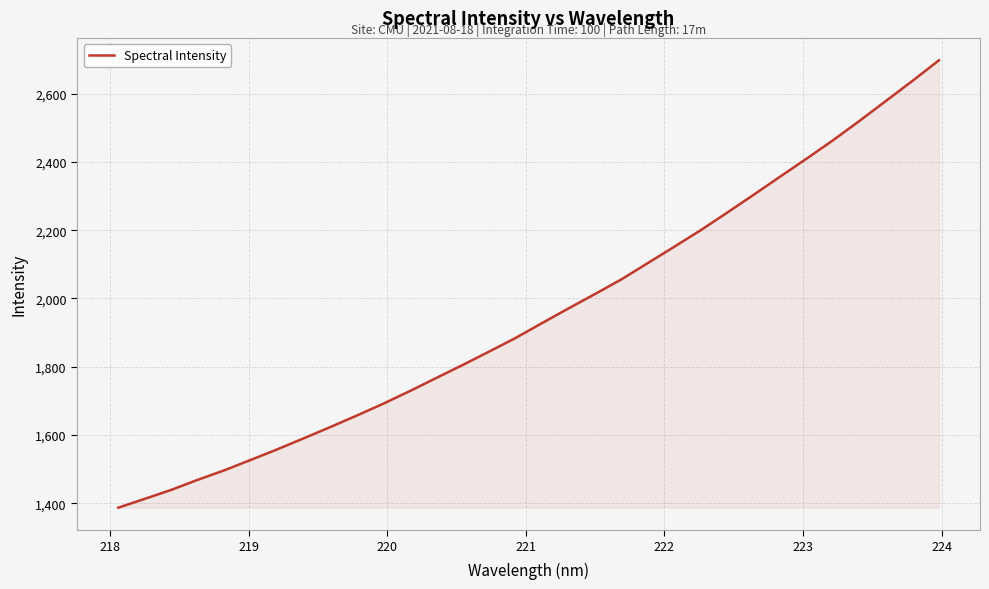

What is the value of the 32nd point from the left?

2697.7